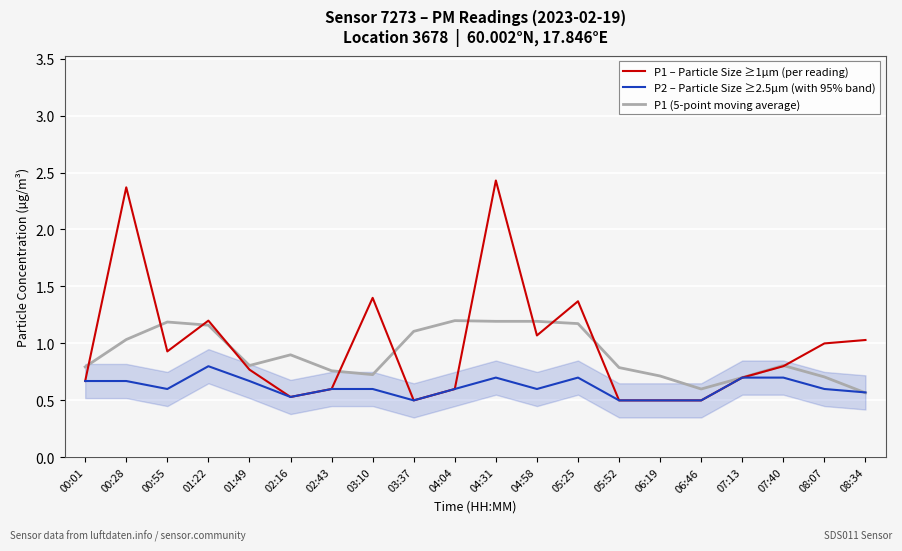

What is the label of the 6th point from the right?

06:19